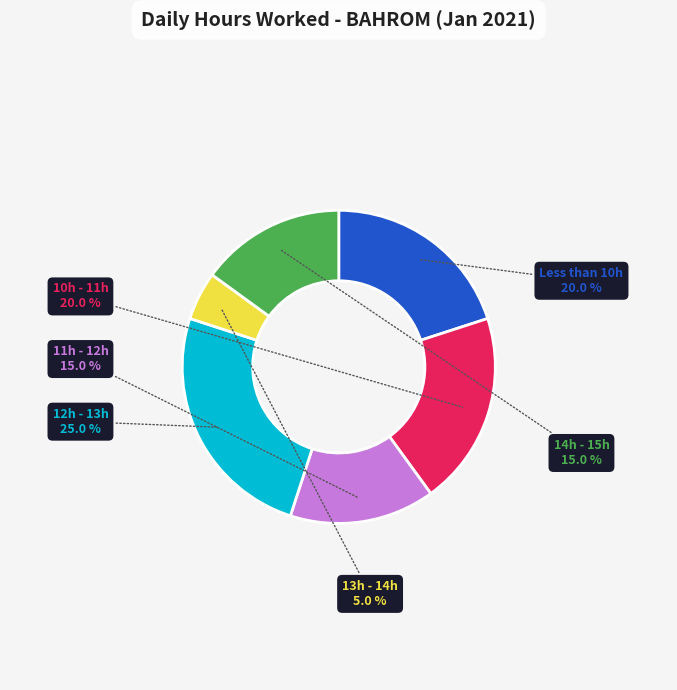

Which has a higher value, Less than 10h or 14h - 15h?

Less than 10h